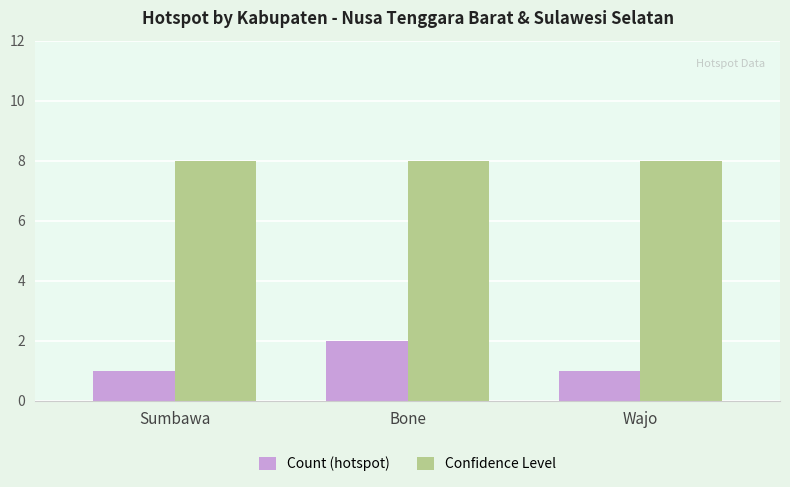

At which category is the sum across all series the highest?

Bone